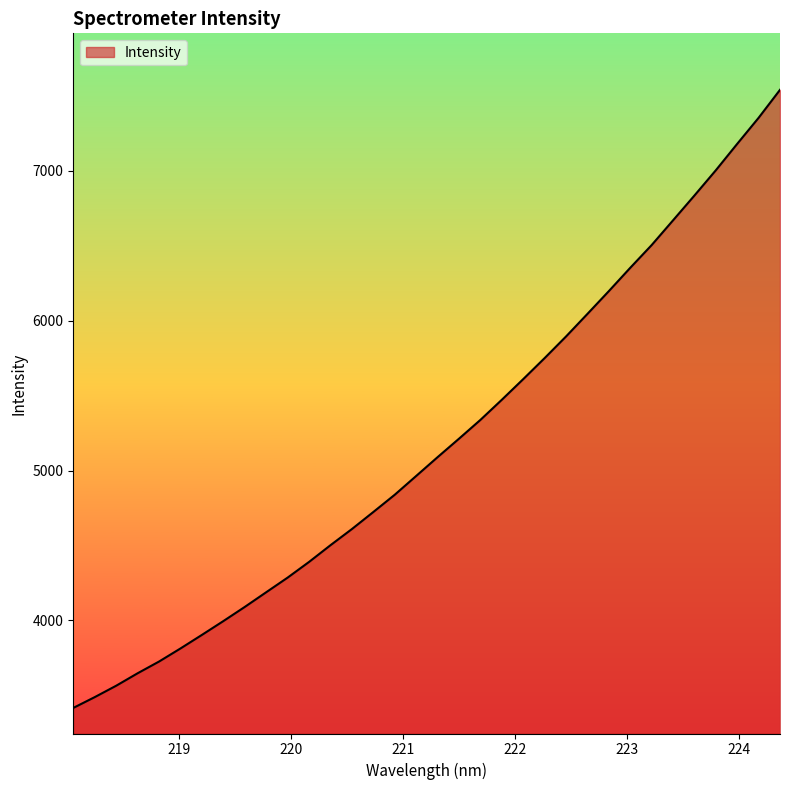

What is the difference between the maximum and minimum values?

4126.8